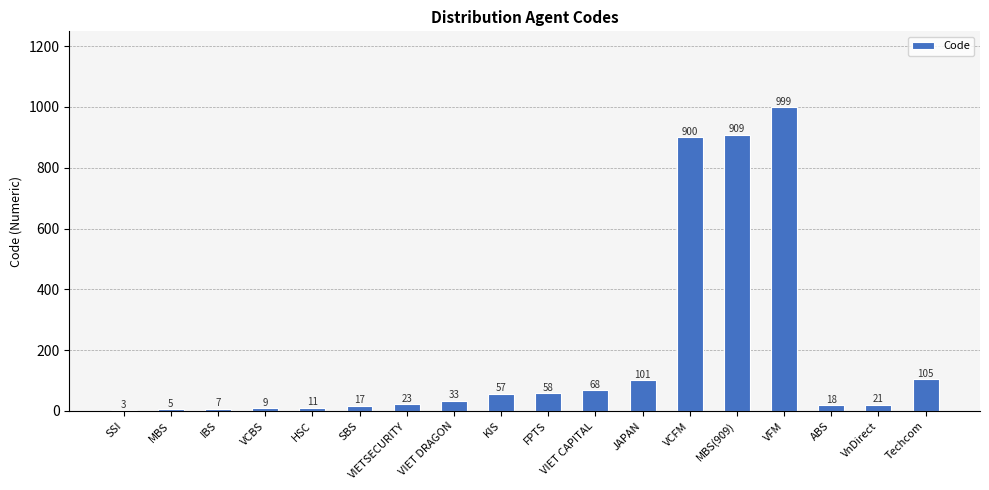

What is the greatest value displayed?

999